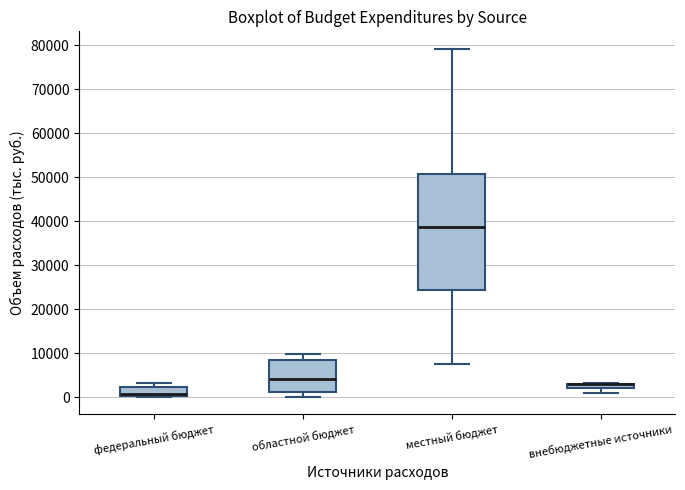

Where is the upper edge of the box for федеральный бюджет on the y-axis? The values are not printed on the chart, so give them approximately, as read against the axis.

2000